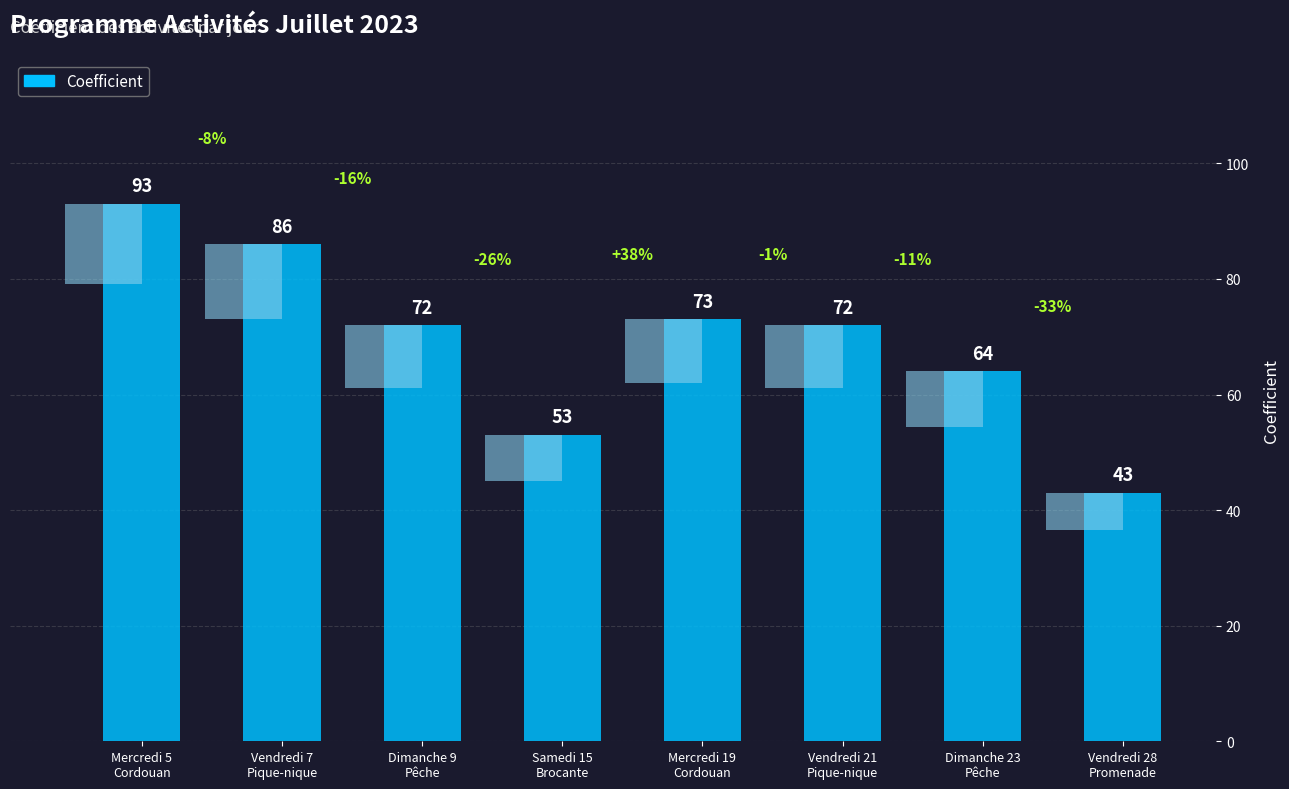

How many values are between 64 and 86?

5